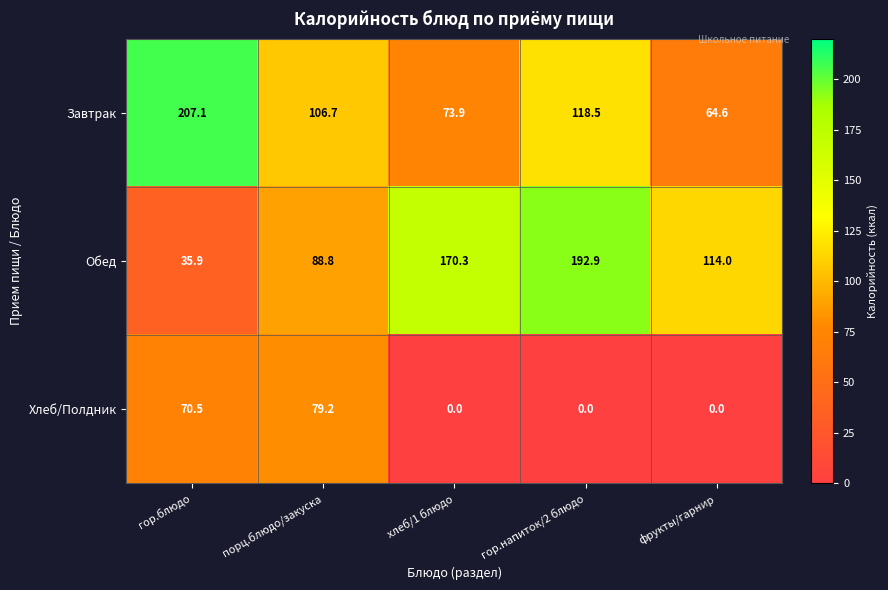

Between гор.блюдо and хлеб/1 блюдо, which series saw the biggest shift?

Обед